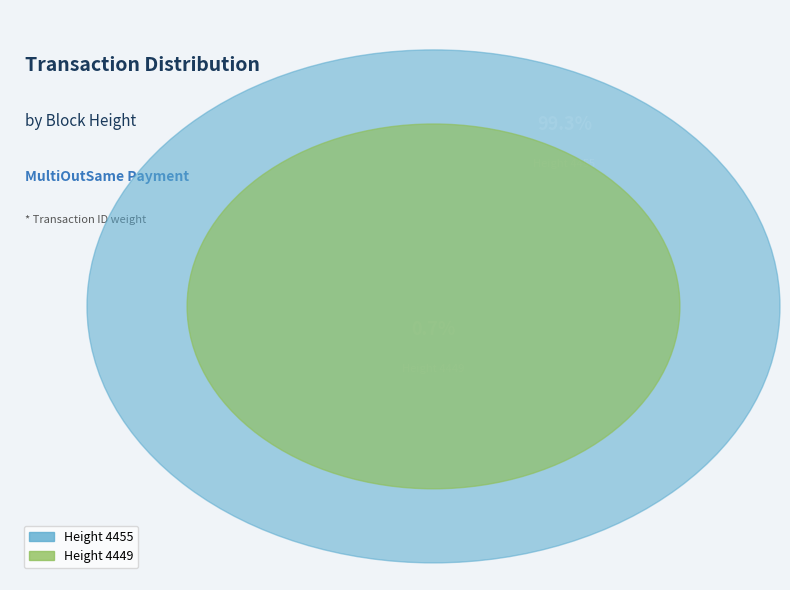

Which has a higher value, Height 4455 or Height 4449?

Height 4455